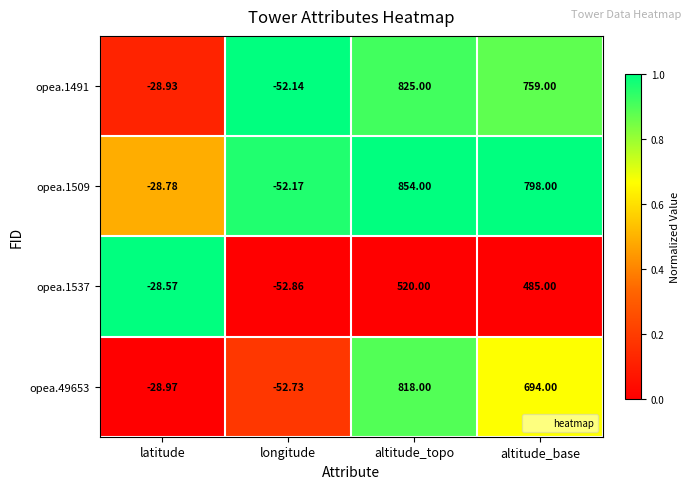

Which category has the lowest value across all series?

longitude